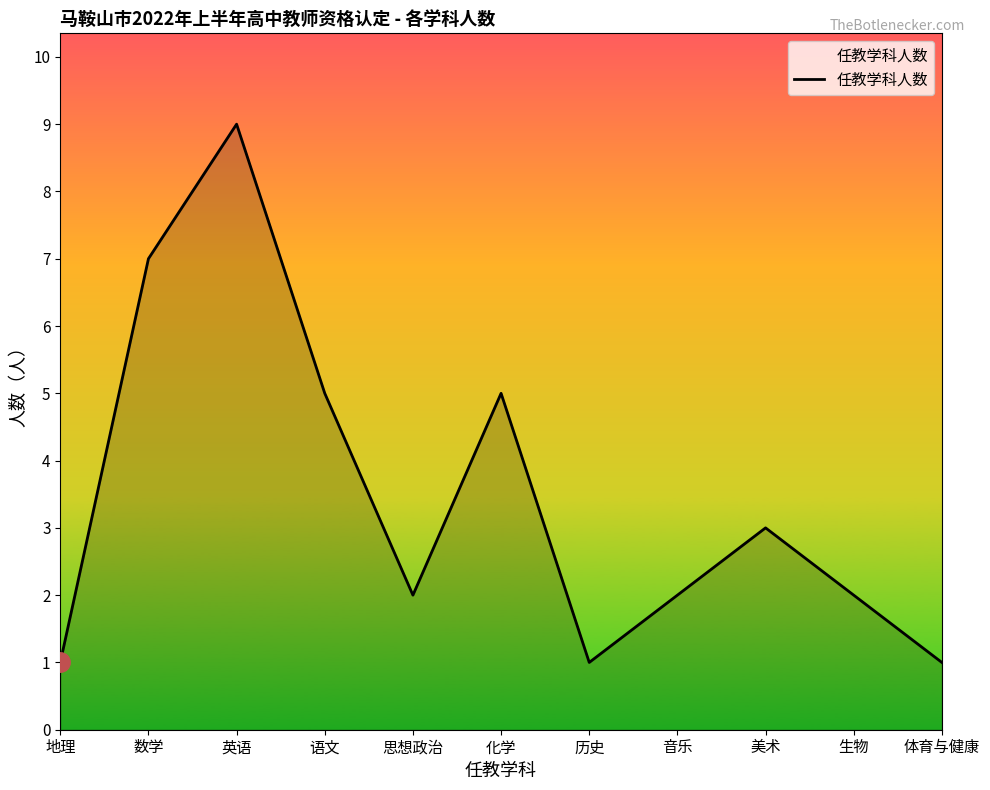

What position from the left is 体育与健康?

11